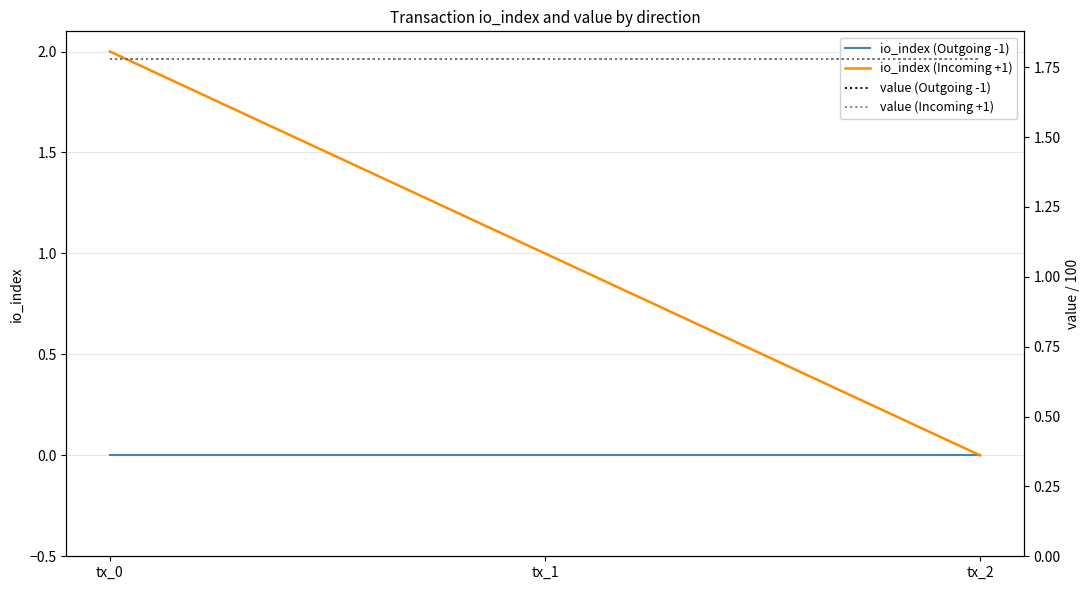

What is the value of the value (Incoming +1) point at the 2nd from the left?

1.8